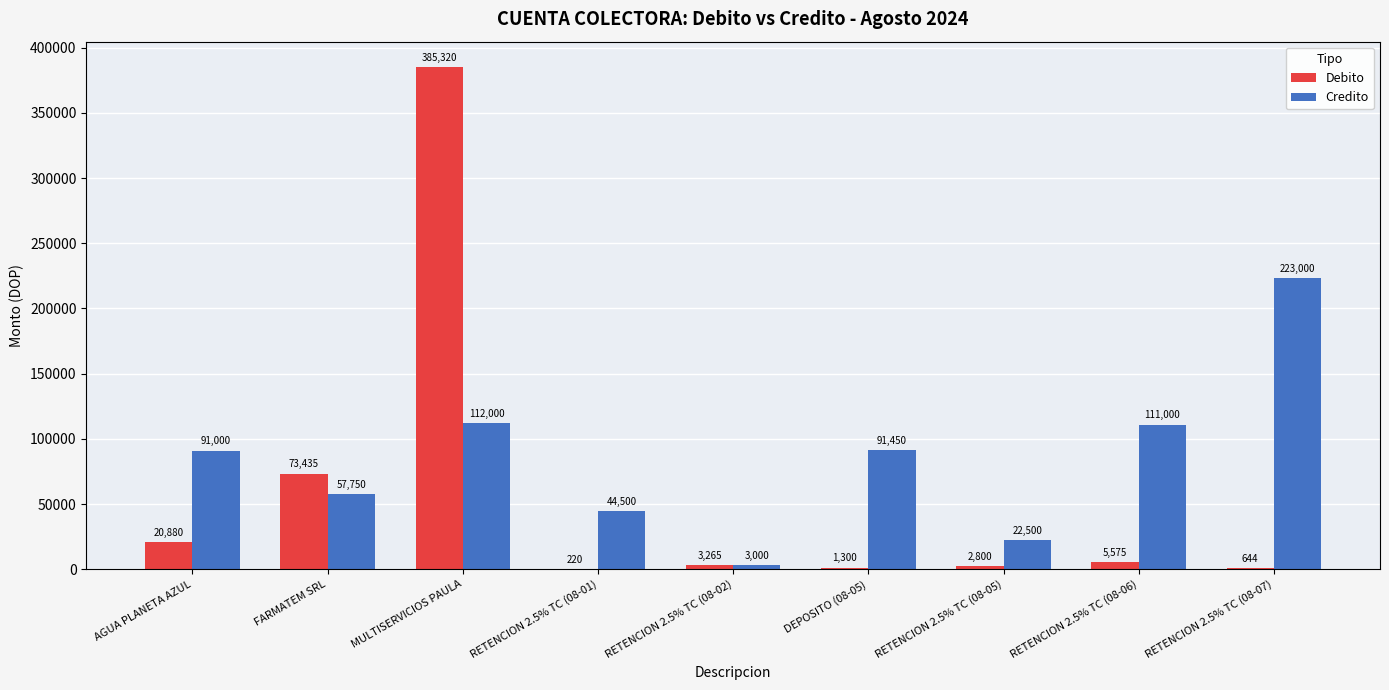

True or false: Debito has a value of 5575.0 at RETENCION 2.5% TC (08-06).

True